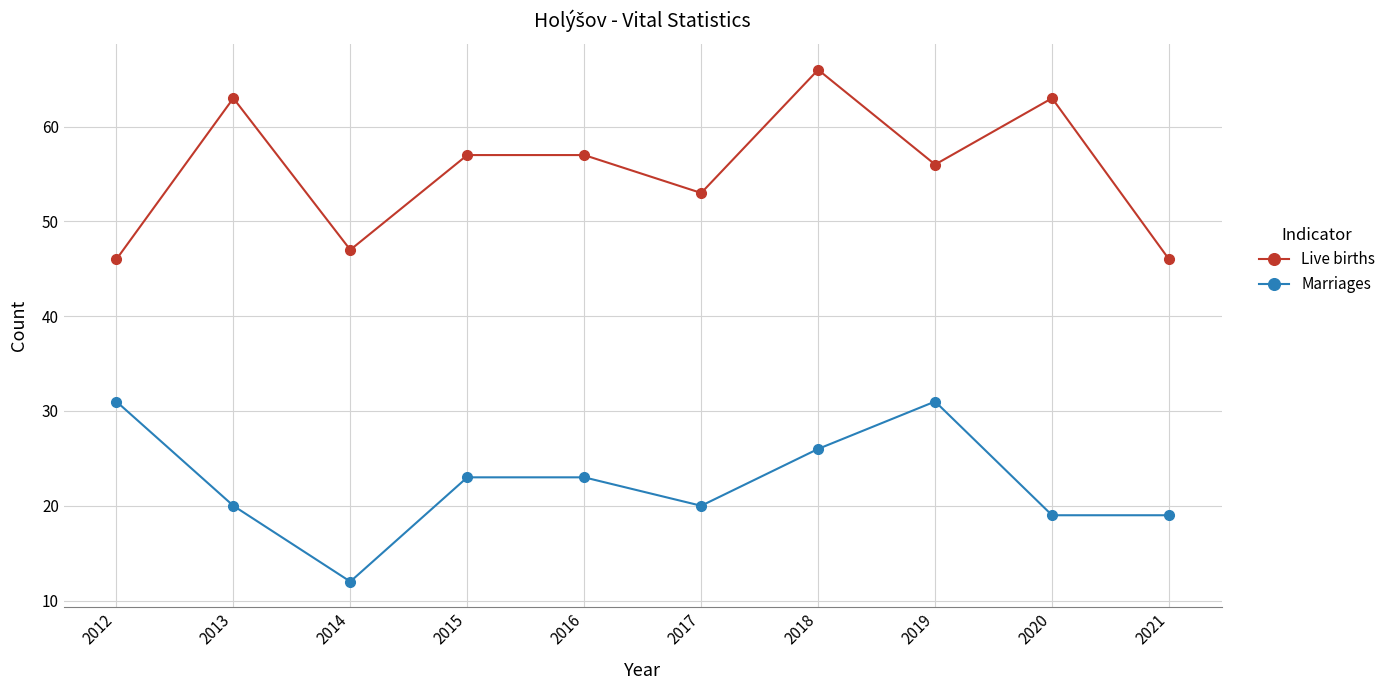

True or false: Live births and Marriages cross at least once.

False